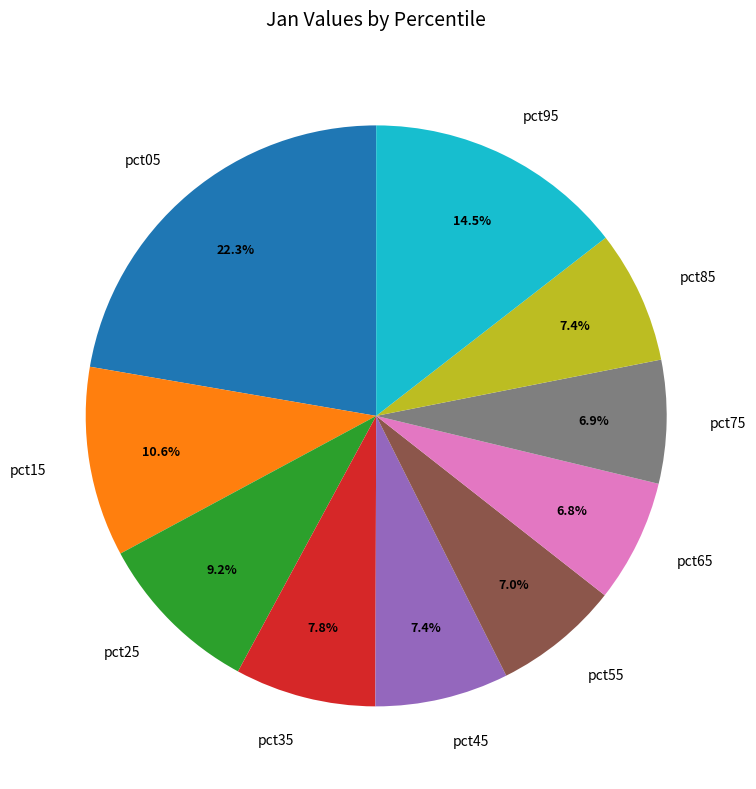

Combined, do pct85 and pct75 account for over 50%?

No